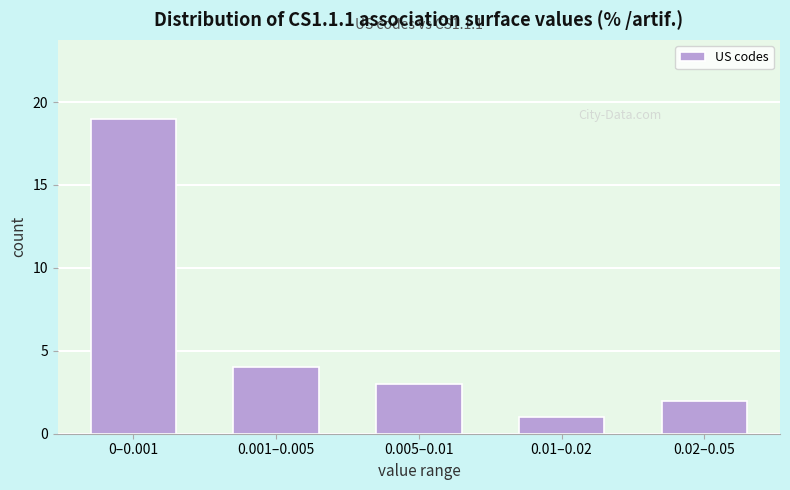

Reading left to right, list all the values displayed in this chart.

0–0.001=19	0.001–0.005=4	0.005–0.01=3	0.01–0.02=1	0.02–0.05=2